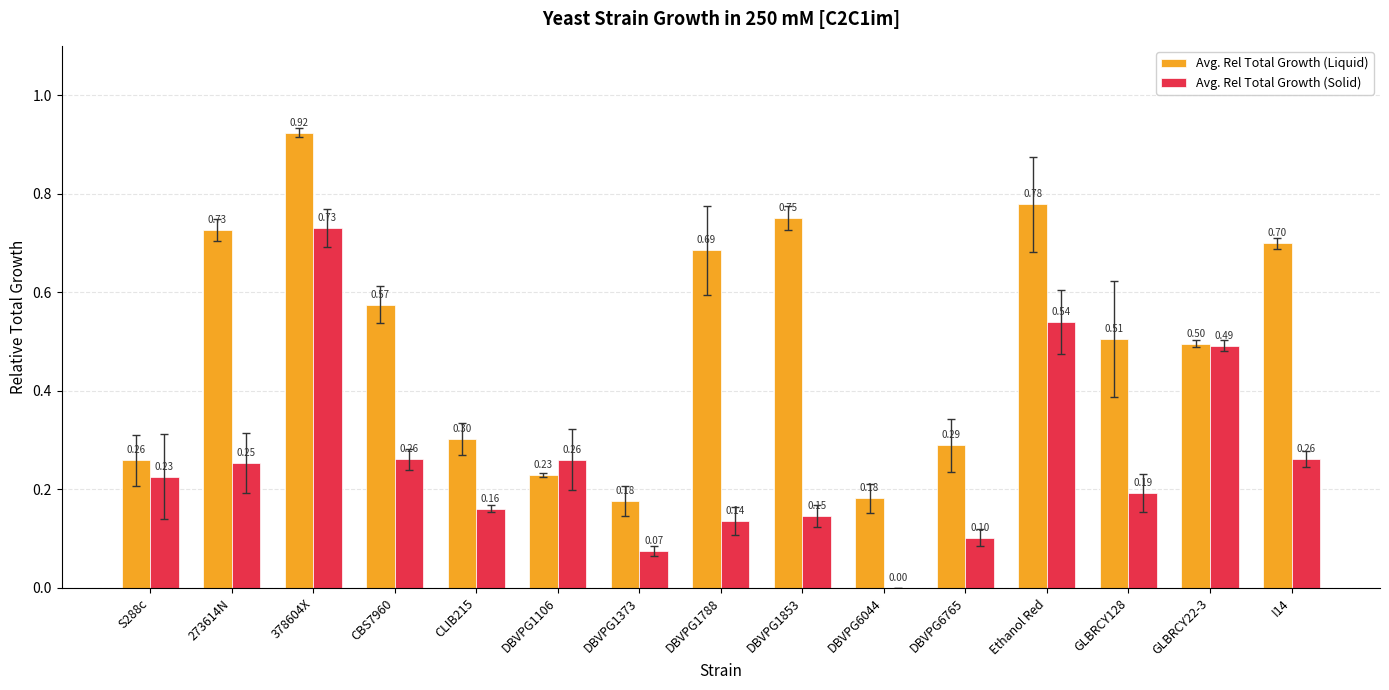

Are the bars horizontal?

No